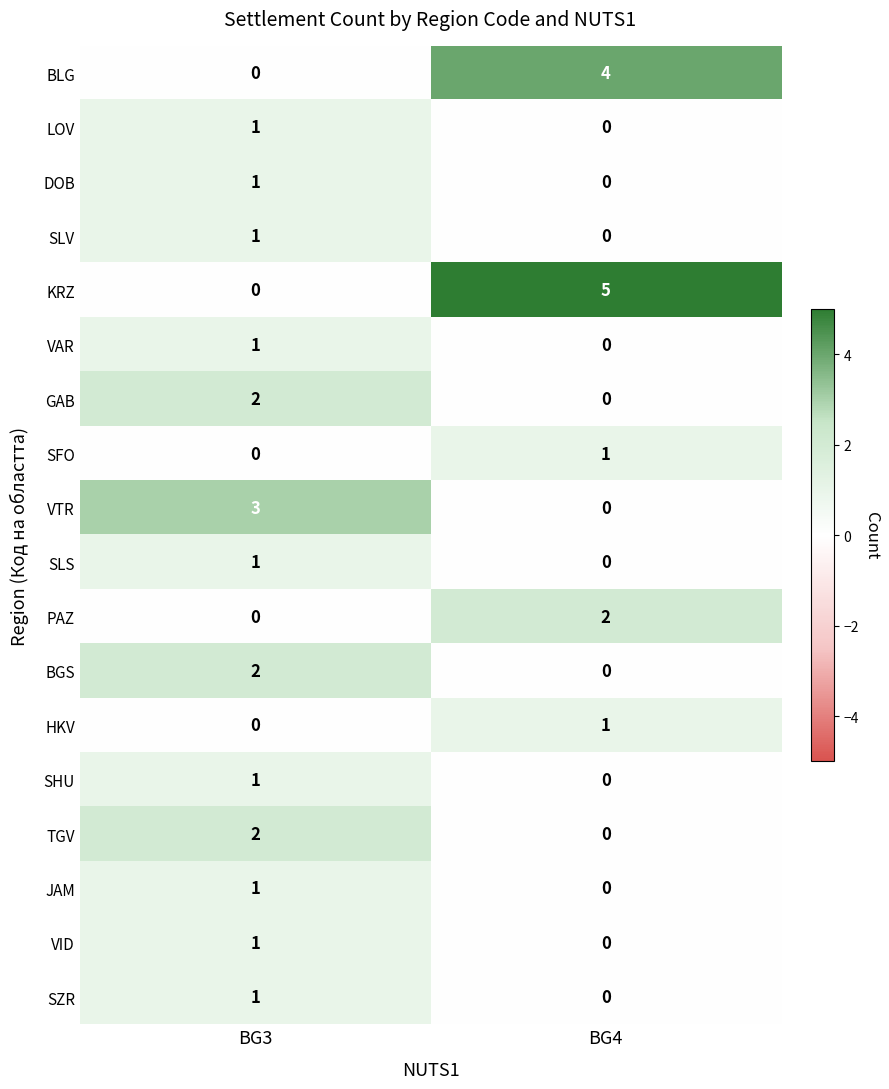

Where is SLV nearest to the value 0?

BG4